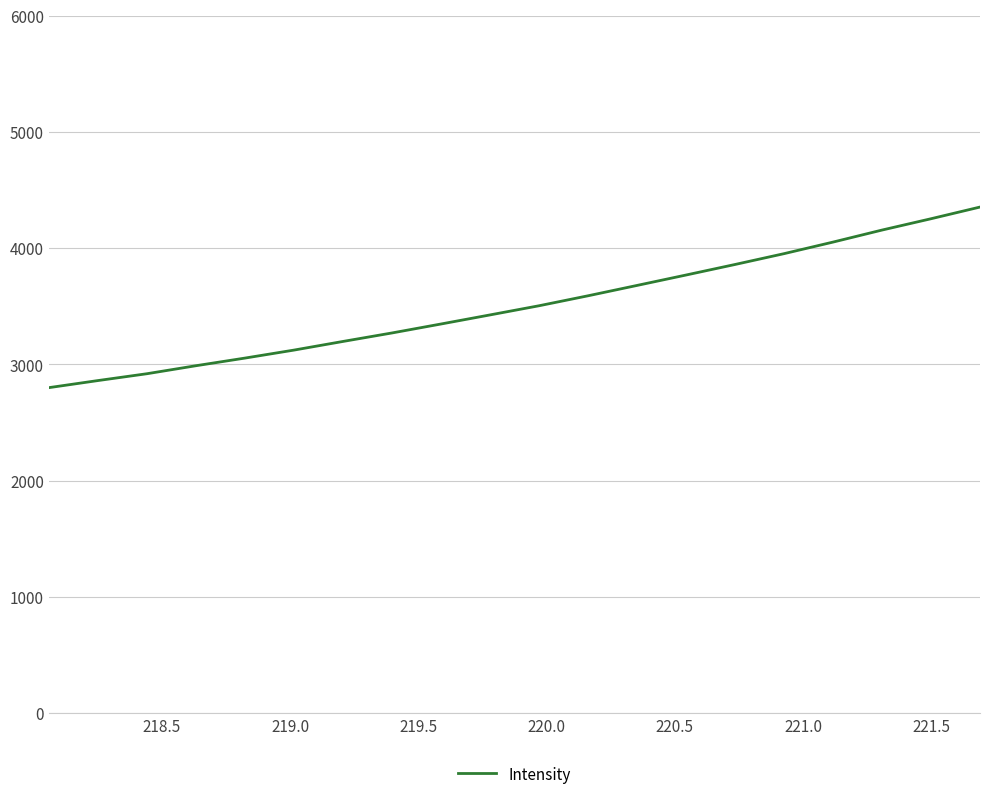

What is the smallest value displayed?

2799.6